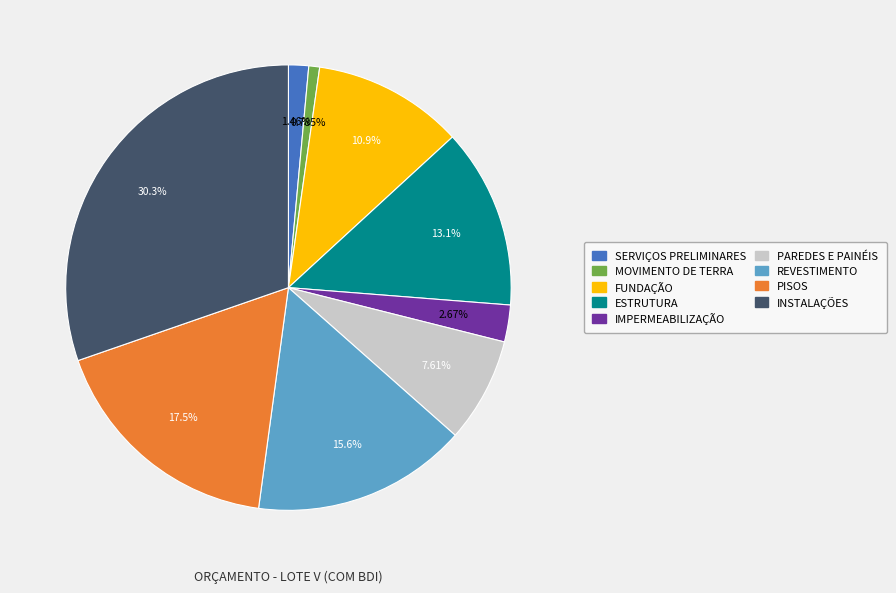

Which has a higher value, MOVIMENTO DE TERRA or SERVIÇOS PRELIMINARES?

SERVIÇOS PRELIMINARES